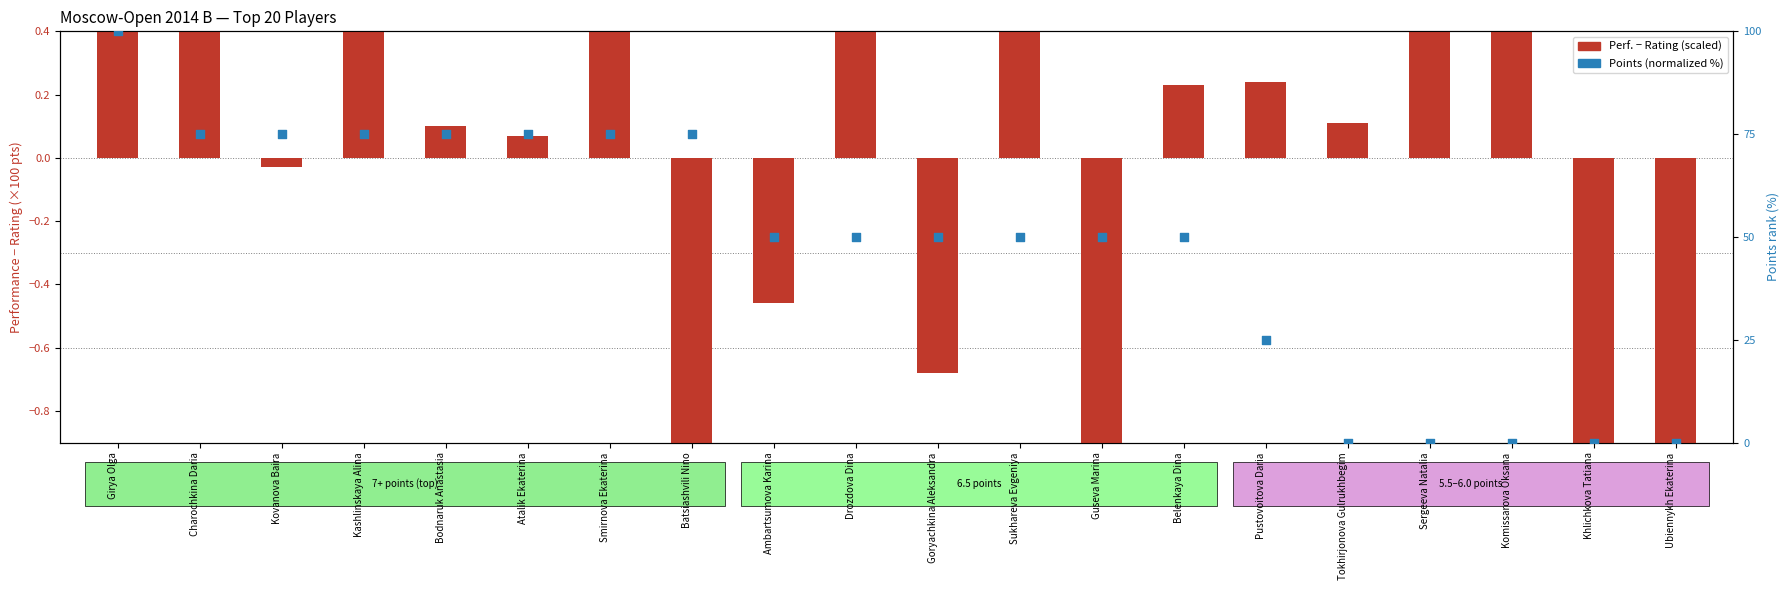

Which series has the largest total across all categories?

Points (normalized %)